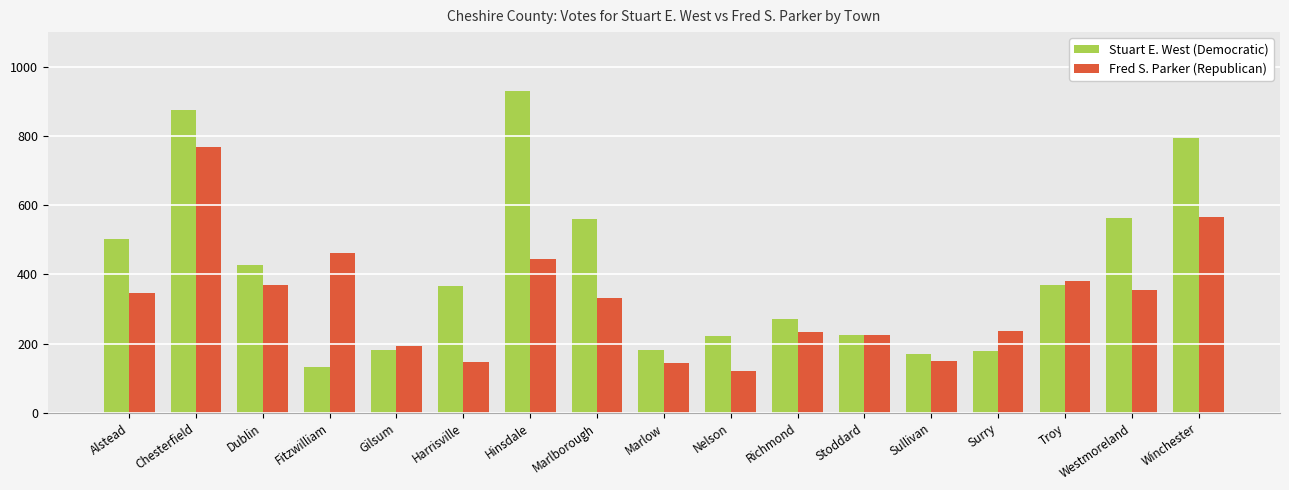

Which label corresponds to the largest value in the chart?

Hinsdale